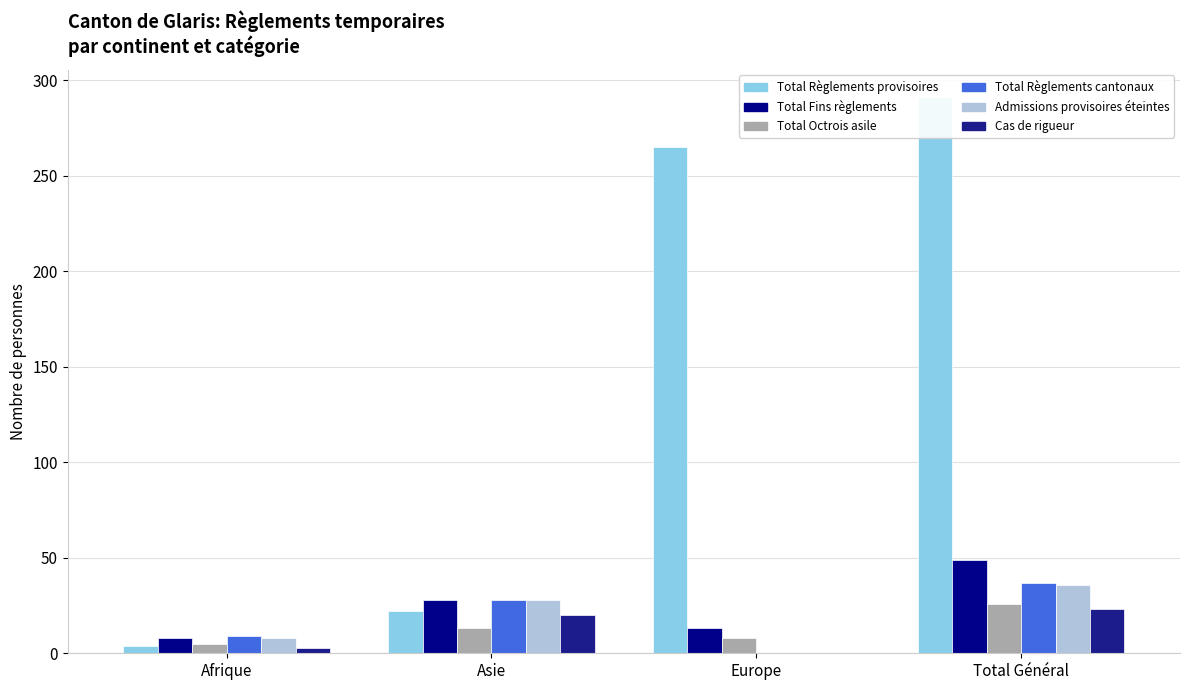

What is the sum of all col_9 (Total Octrois asile) values?

52